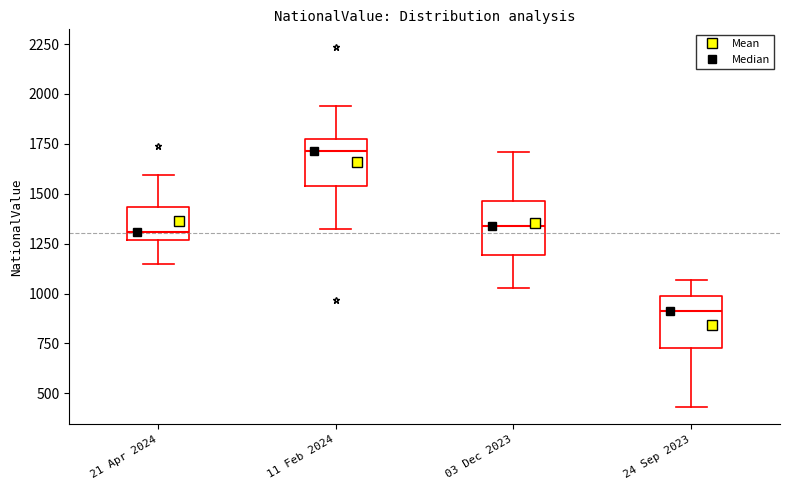

Which box's median line is the lowest?

24 Sep 2023